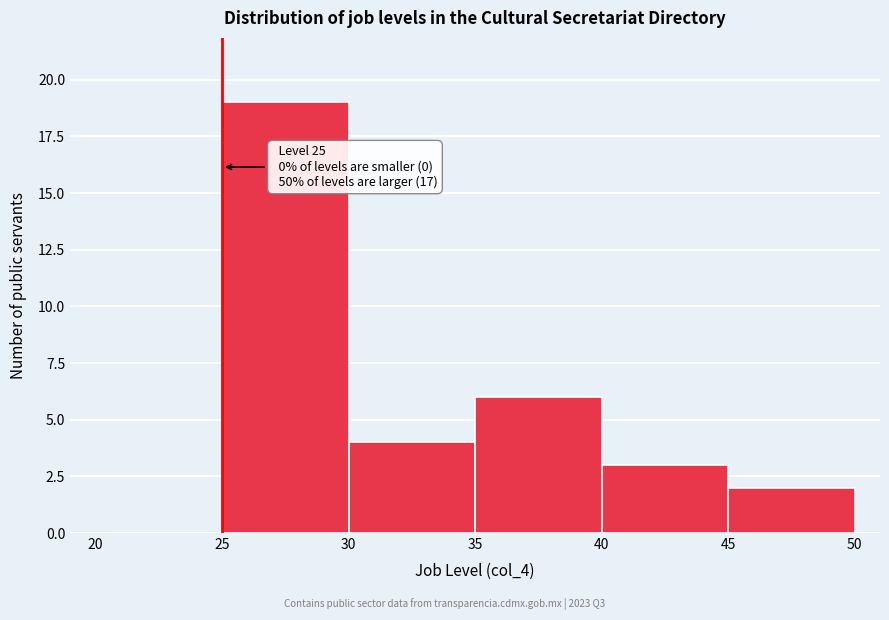

Over which range of the x-axis is the bar tallest?

25 to 30